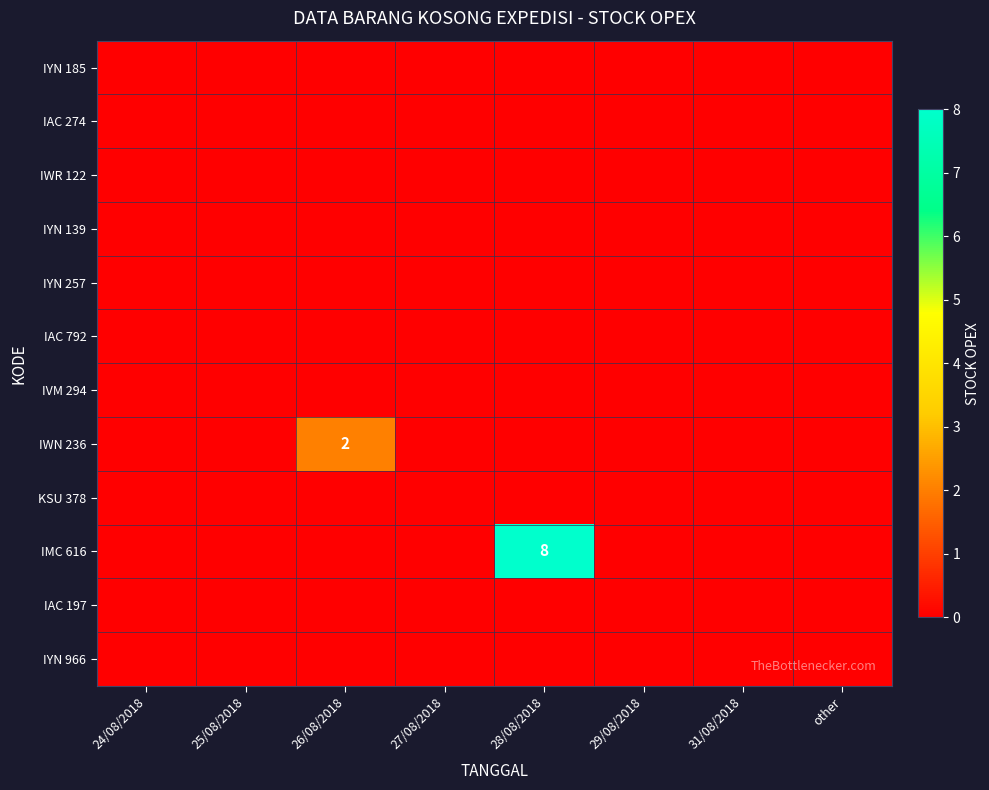

At how many categories does at least one series exceed 4?

1